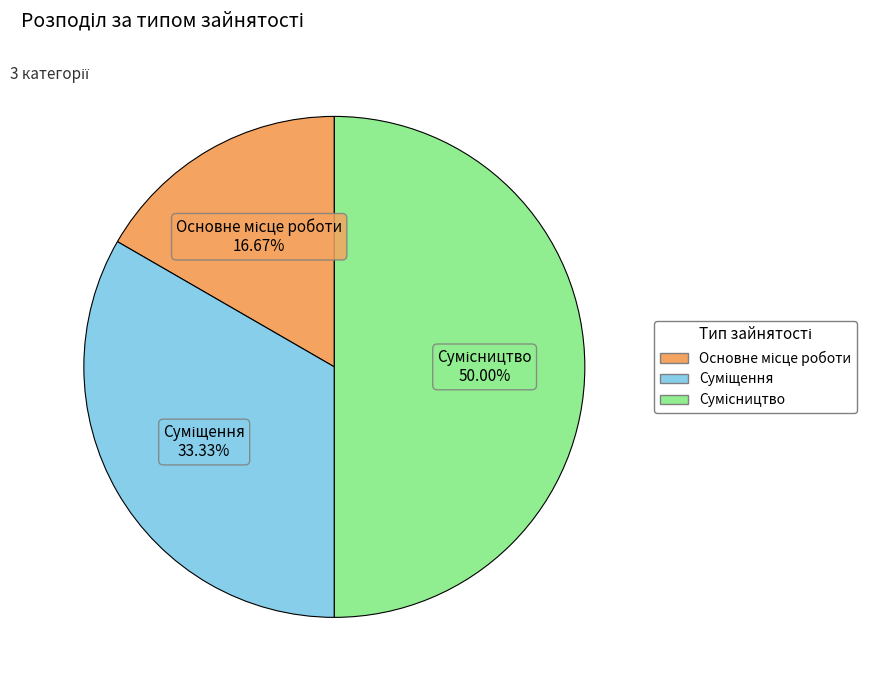

Count the number of slices in the pie.

3